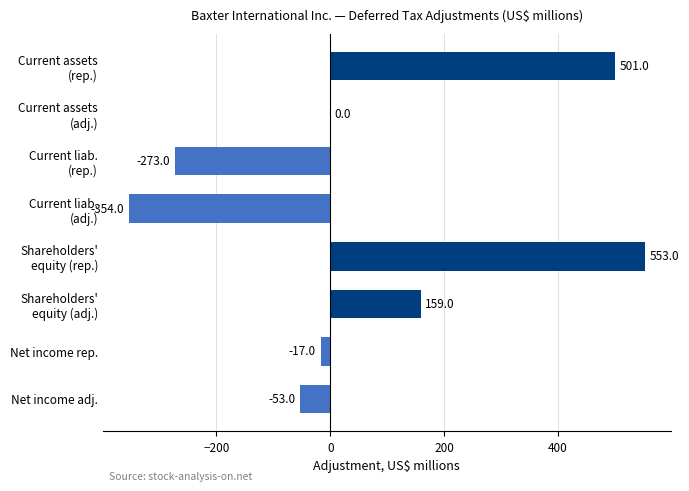

True or false: the data shows -89 at Net income adj..

False